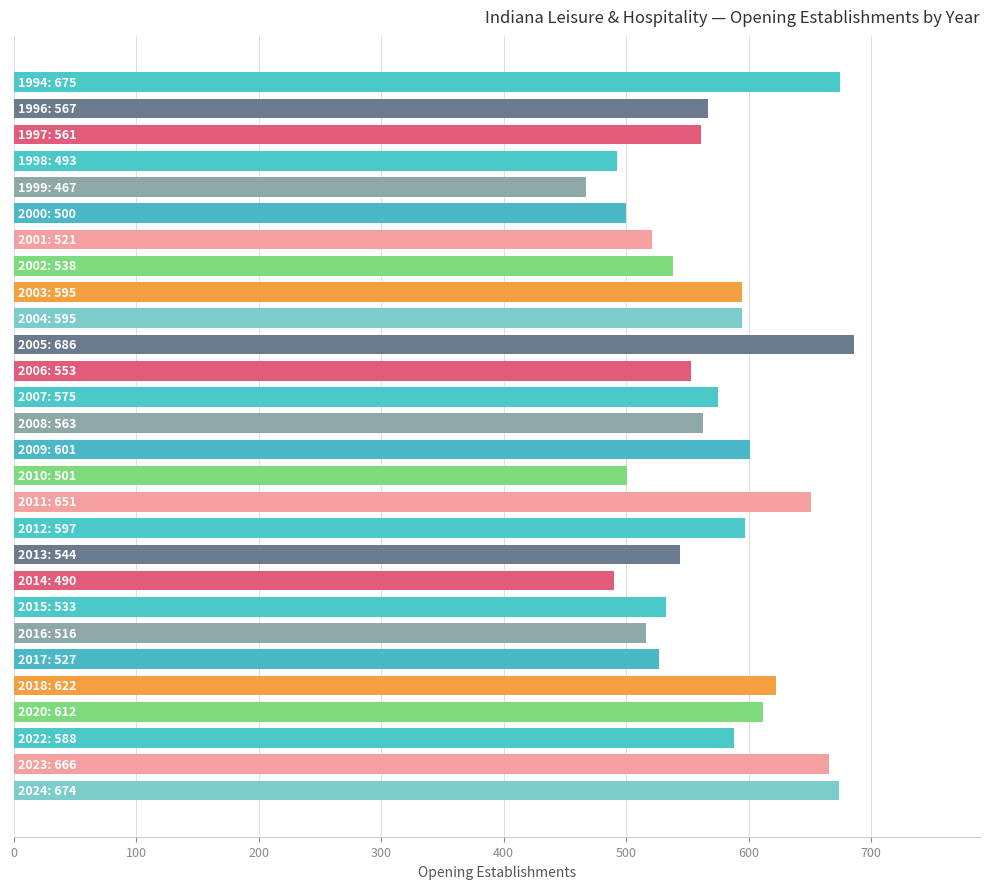

How many data points does each series have?

28